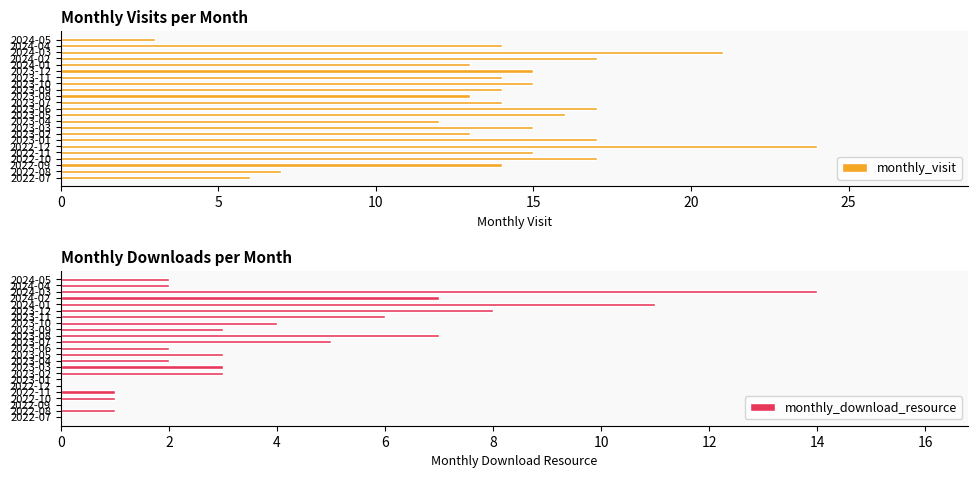

Is it true that monthly_download_resource equals 5 at 2023-07?

True